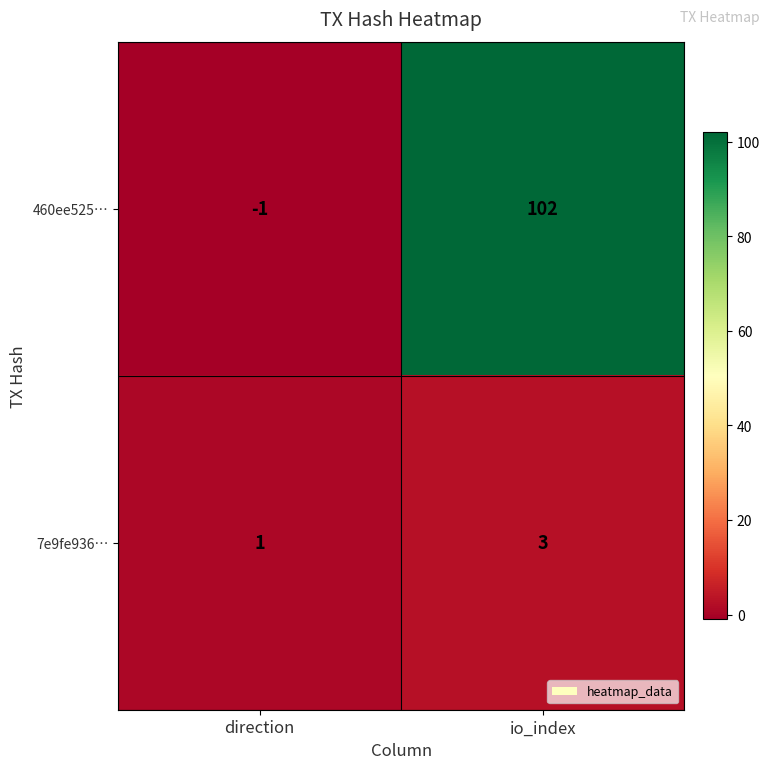

What is the difference between the highest and lowest values at io_index?

99